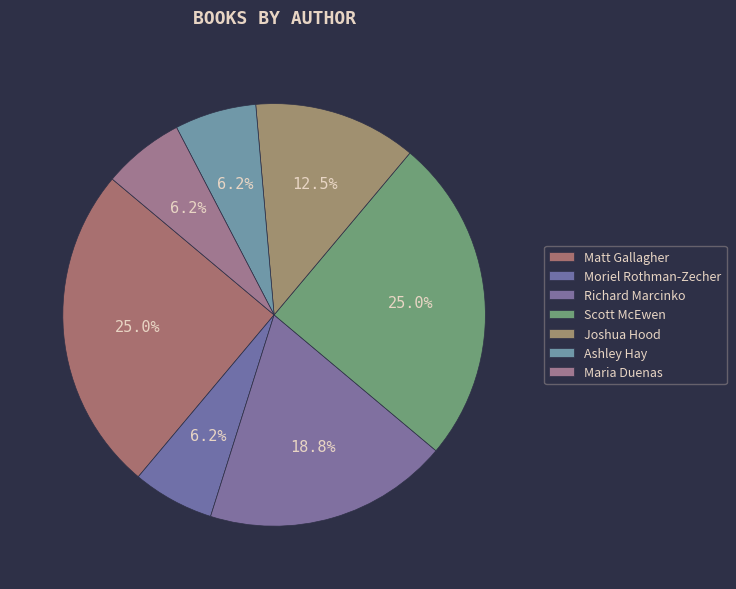

To the nearest percent, what is the difference between the largest and smallest slice percentages?

19%